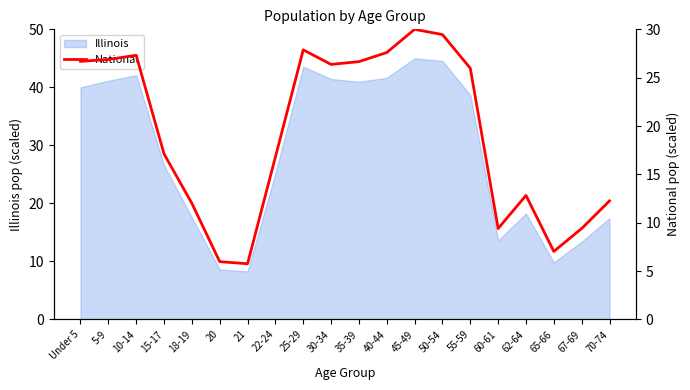

At which label does Illinois first exceed 38?

Under 5